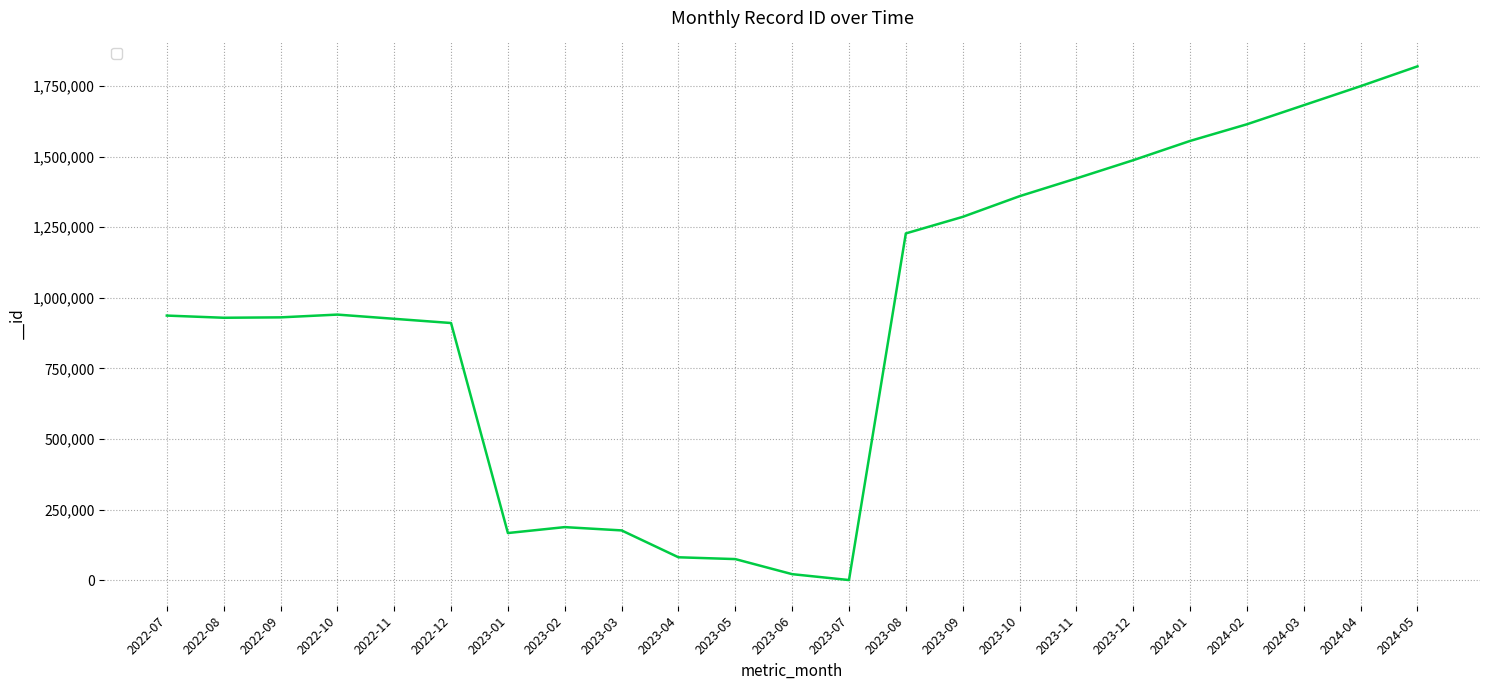

Which has a higher value, 2022-08 or 2023-04?

2022-08